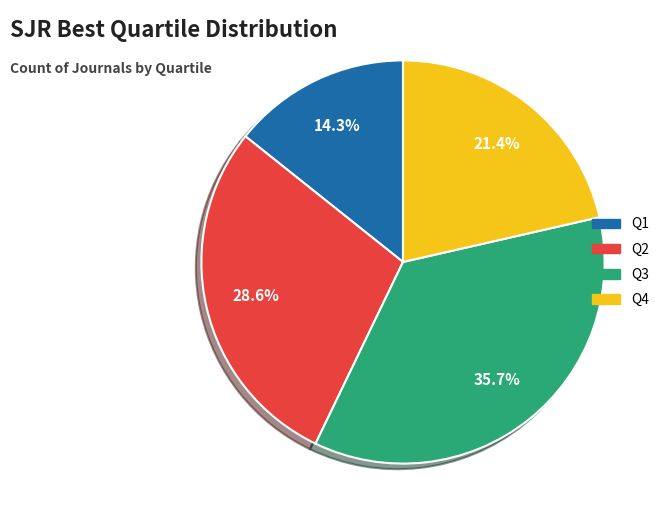

What is the total percentage of Q3 and Q2?

64.3%